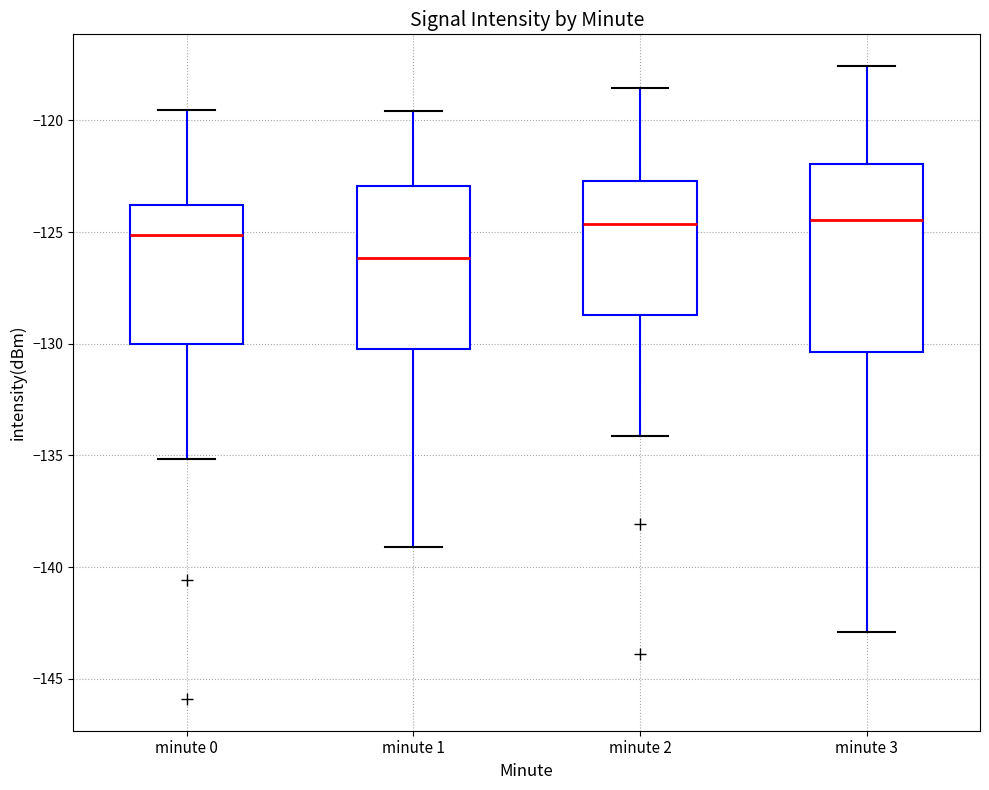

Comparing the boxes themselves (not the whiskers), which one is the tallest?

minute 3